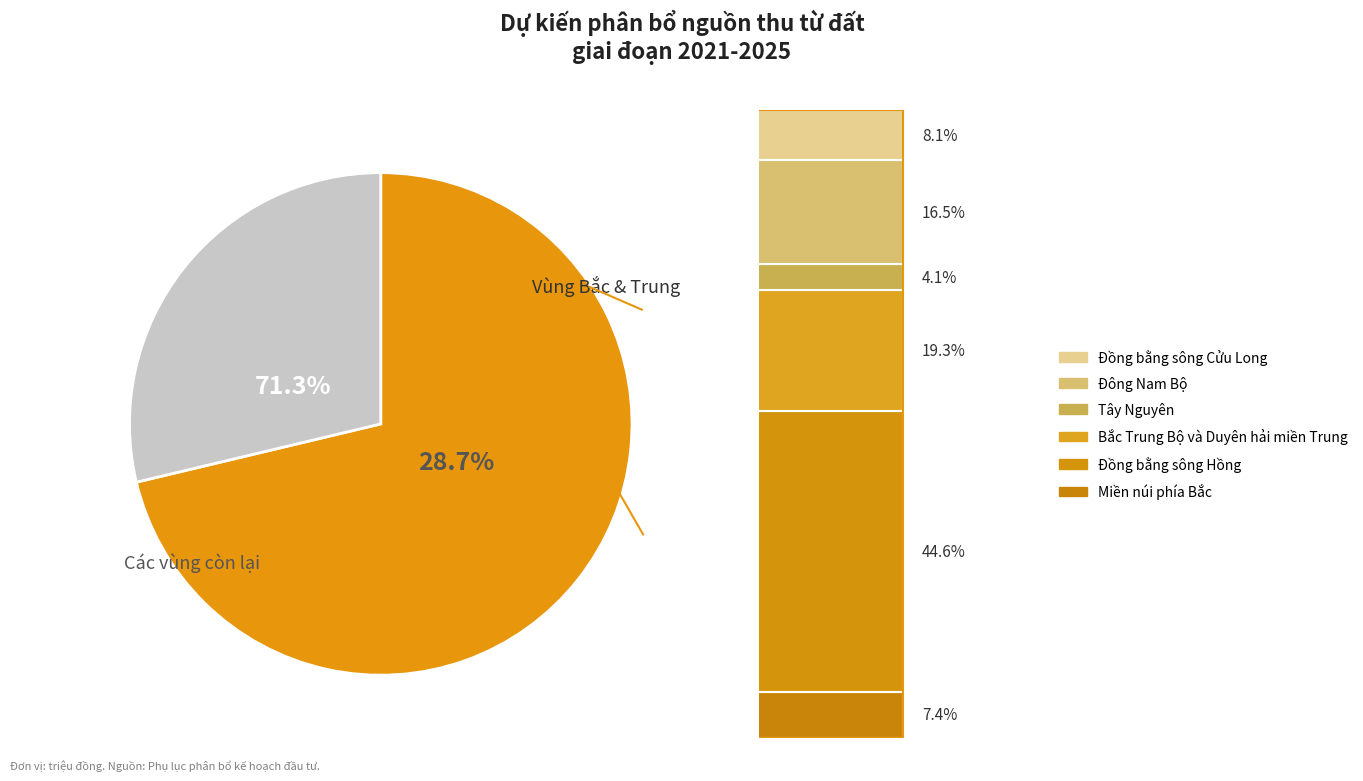

What percentage is NOT represented by Đồng bằng sông Cửu Long?

91.9%